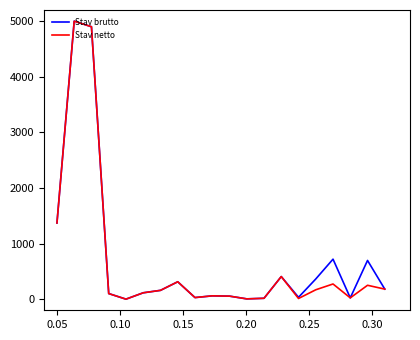

Which series has the widest spread of values?

Stav brutto